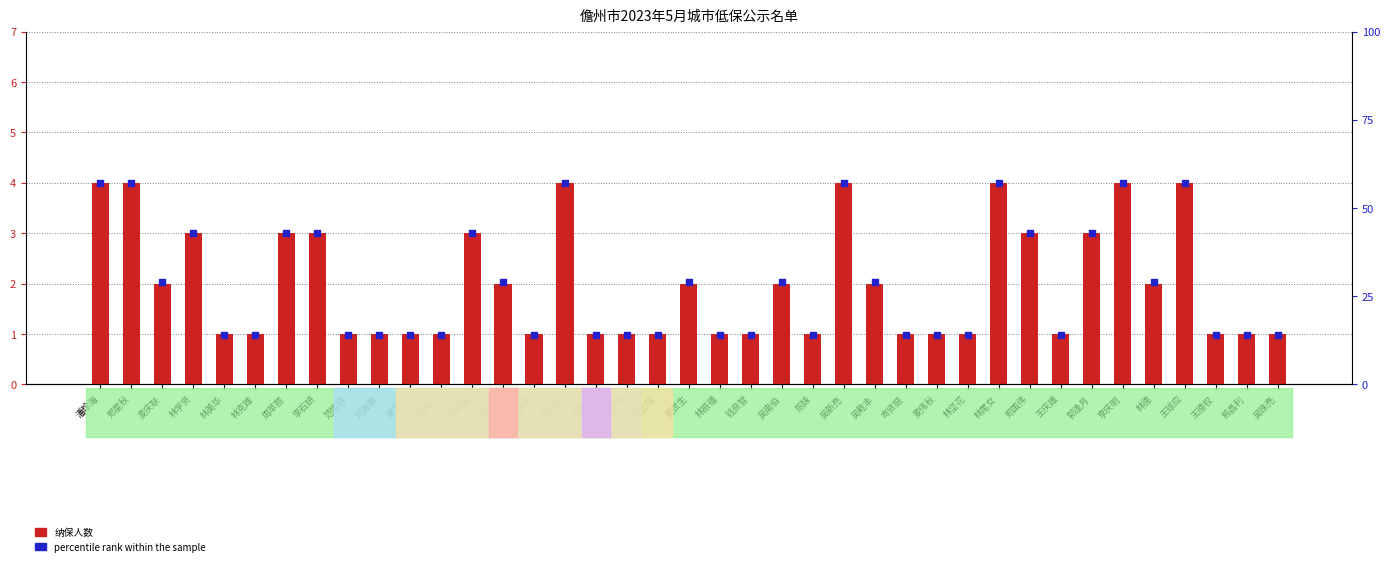

Which series reaches the maximum Y coordinate?

percentile rank within the sample